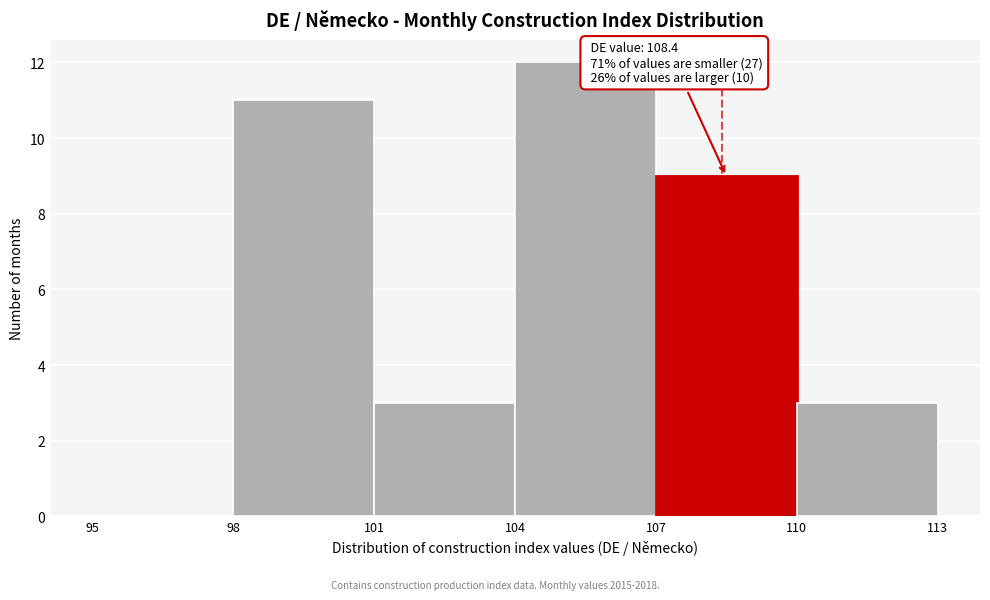

Over which range of the x-axis is the bar tallest?

104 to 107